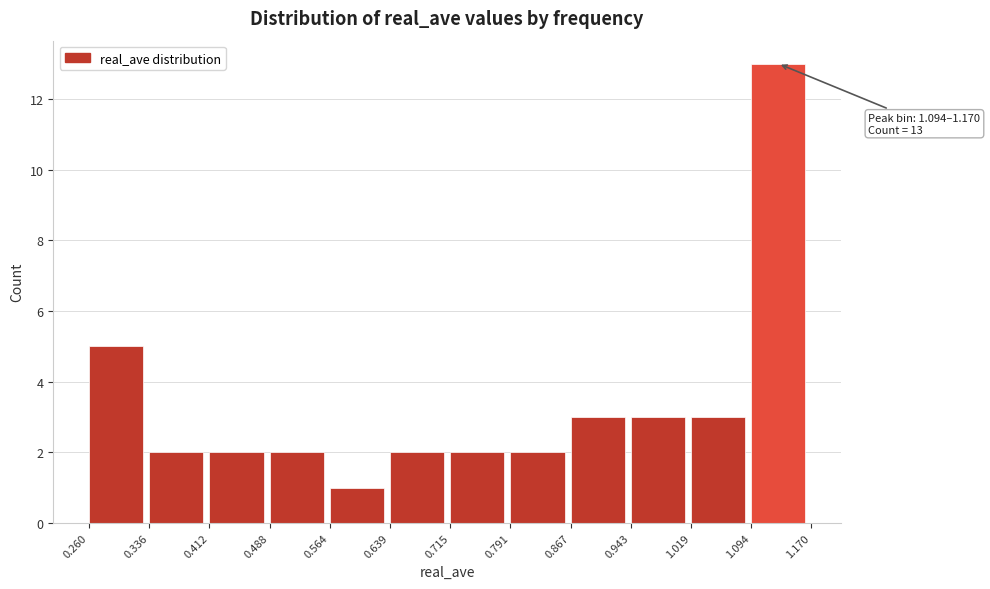

Which range on the x-axis has the tallest bar?

1.094 to 1.170